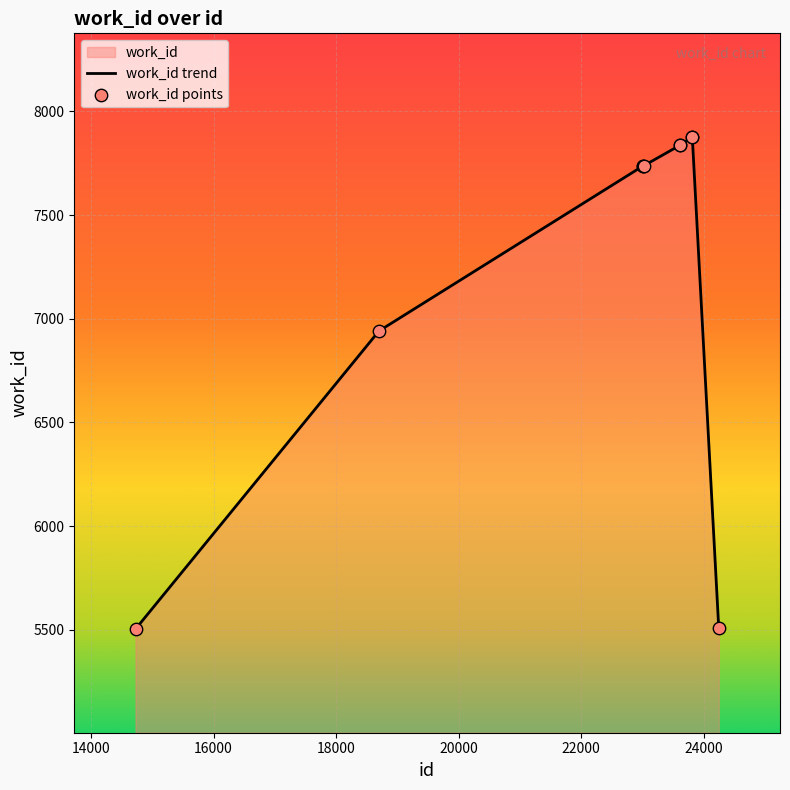

What is the change in value from 14726 to 18701?

+1438